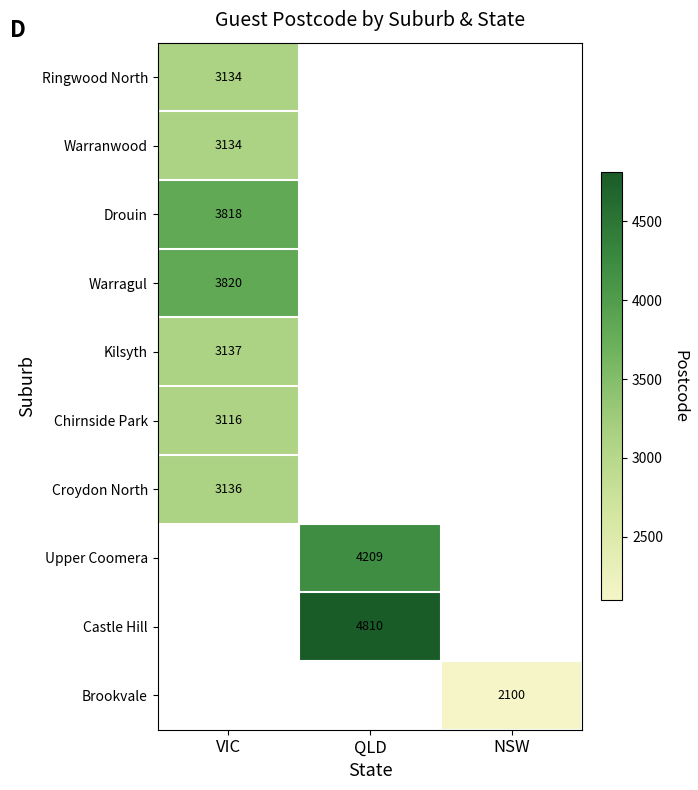

True or false: Kilsyth has a value of 1454 at VIC.

False